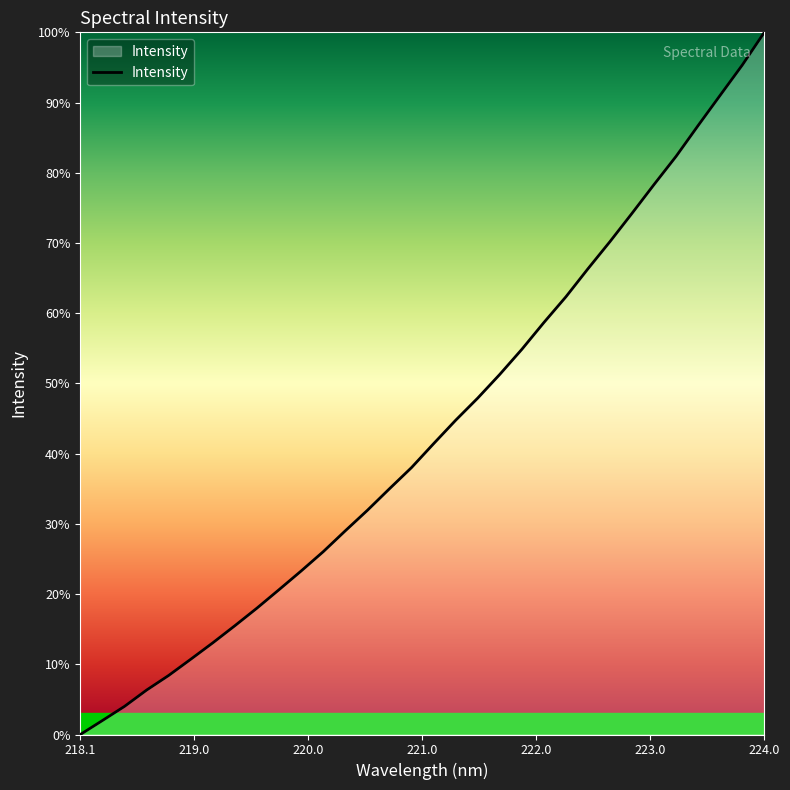

Does the chart display data point markers on the line(s)?

No